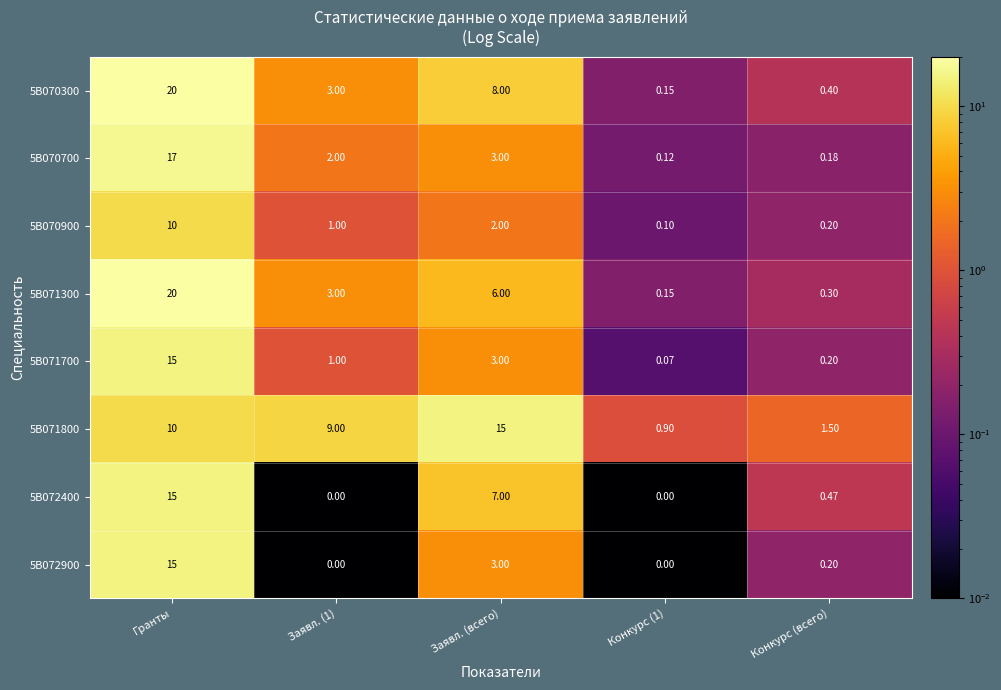

Which category has the highest value in the 5B072400 series?

Гранты